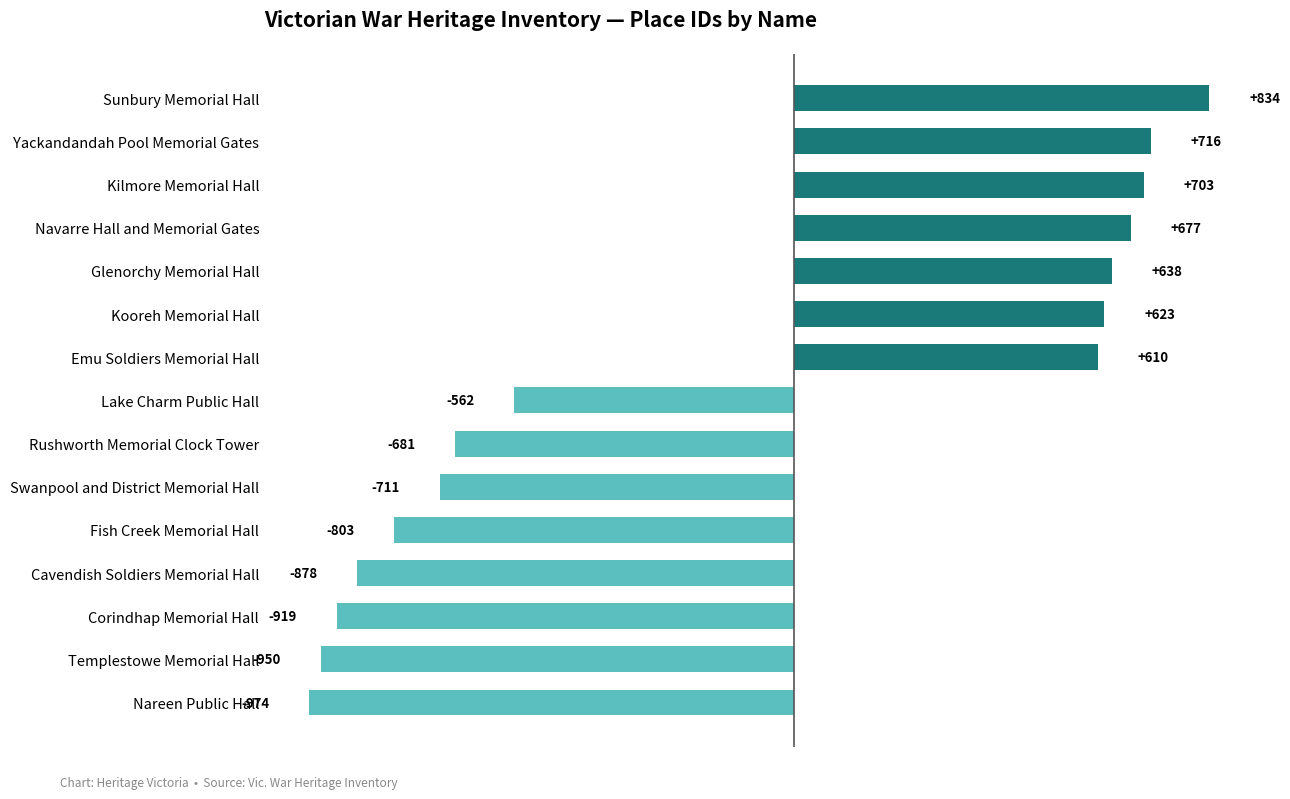

Which label corresponds to the largest value in the chart?

Sunbury Memorial Hall